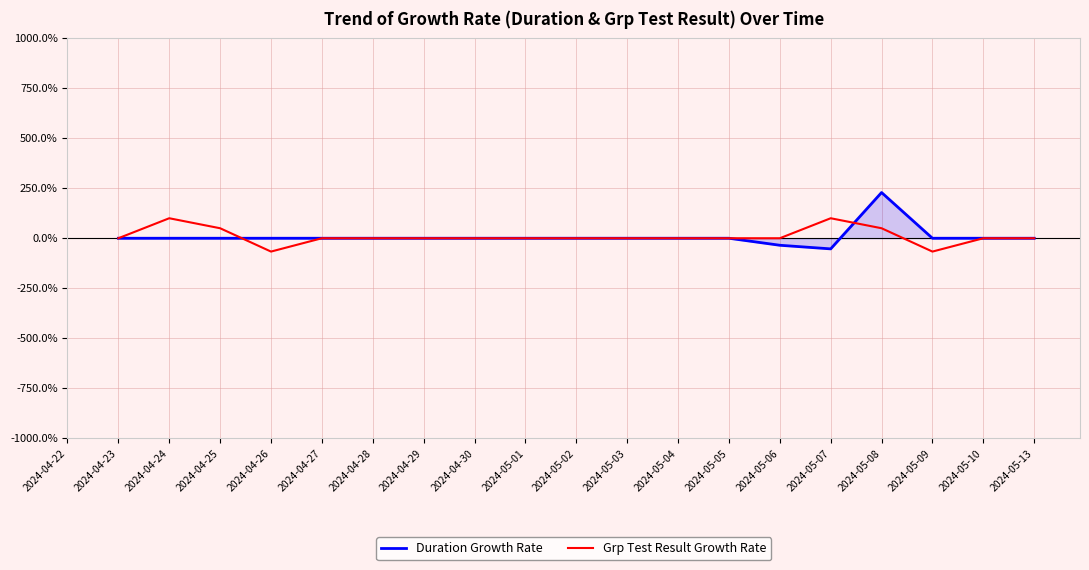

Which label corresponds to the smallest value in the chart?

2024-04-26